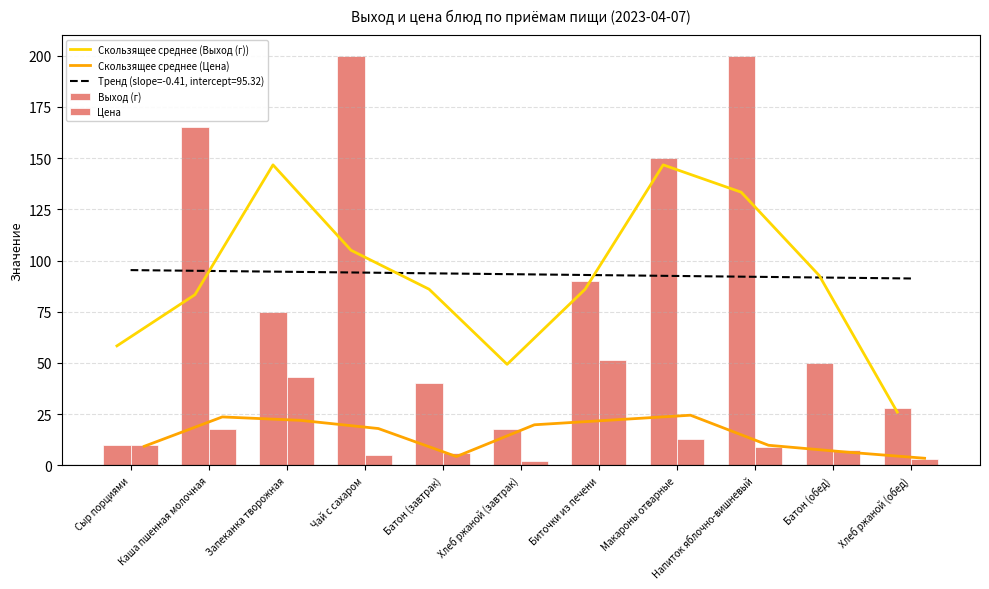

What is the difference between the maximum and minimum values in the Скользящее среднее (Цена) series?

21.0